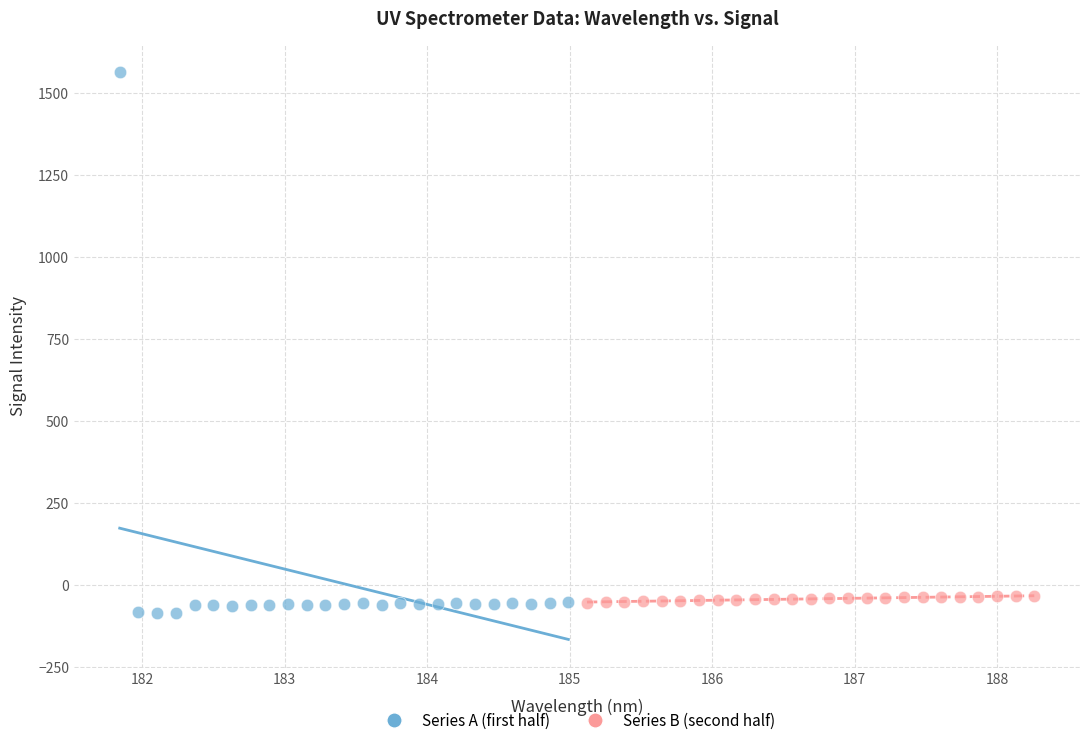

Which series contains the lowest Y value?

Series A (first half)